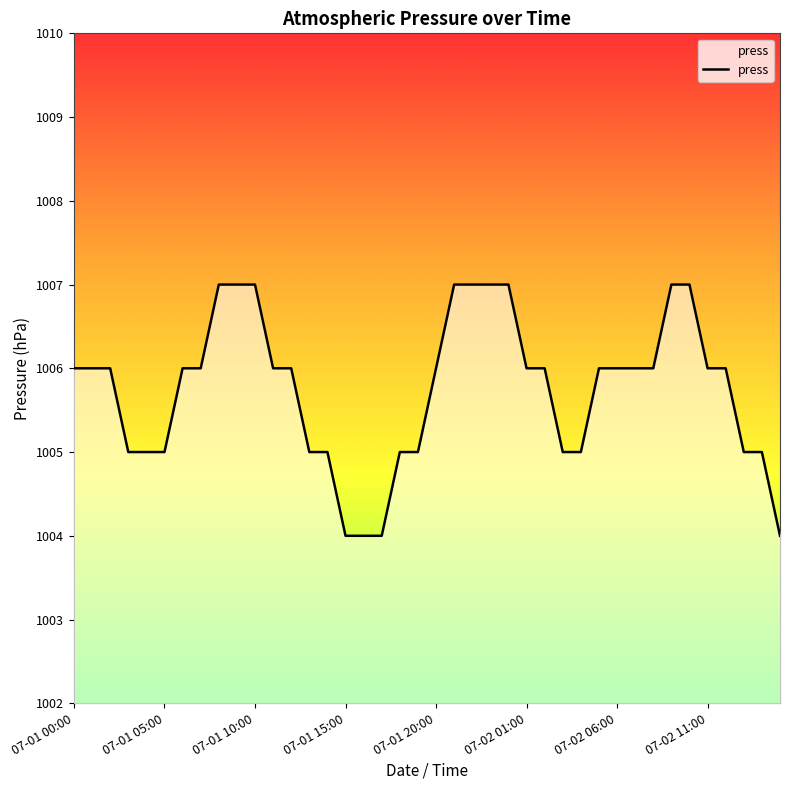

Reading right to left, what are all the values shown in this chart?

1004	1005	1005	1006	1006	1007	1007	1006	1006	1006	1006	1005	1005	1006	1006	1007	1007	1007	1007	1006	1005	1005	1004	1004	1004	1005	1005	1006	1006	1007	1007	1007	1006	1006	1005	1005	1005	1006	1006	1006